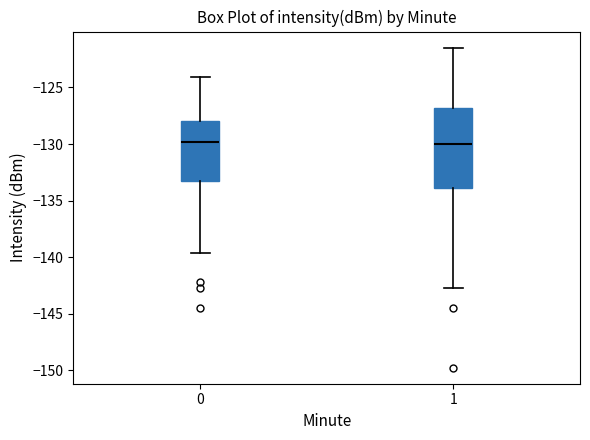

Comparing the boxes themselves (not the whiskers), which one is the tallest?

1